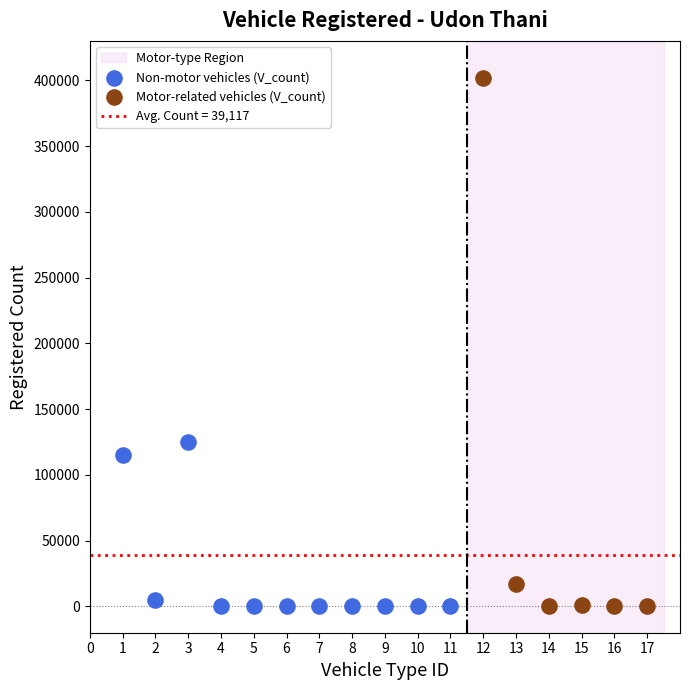

Which series reaches the maximum Y coordinate?

Motor-related vehicles (V_count)